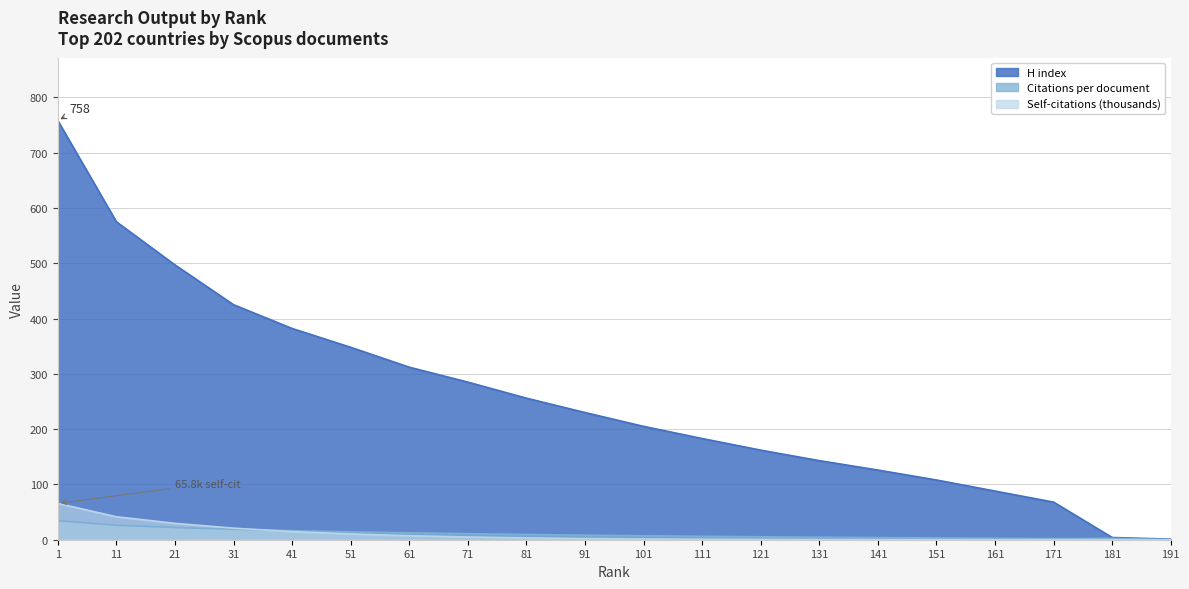

What is the maximum value for H index?

758.0